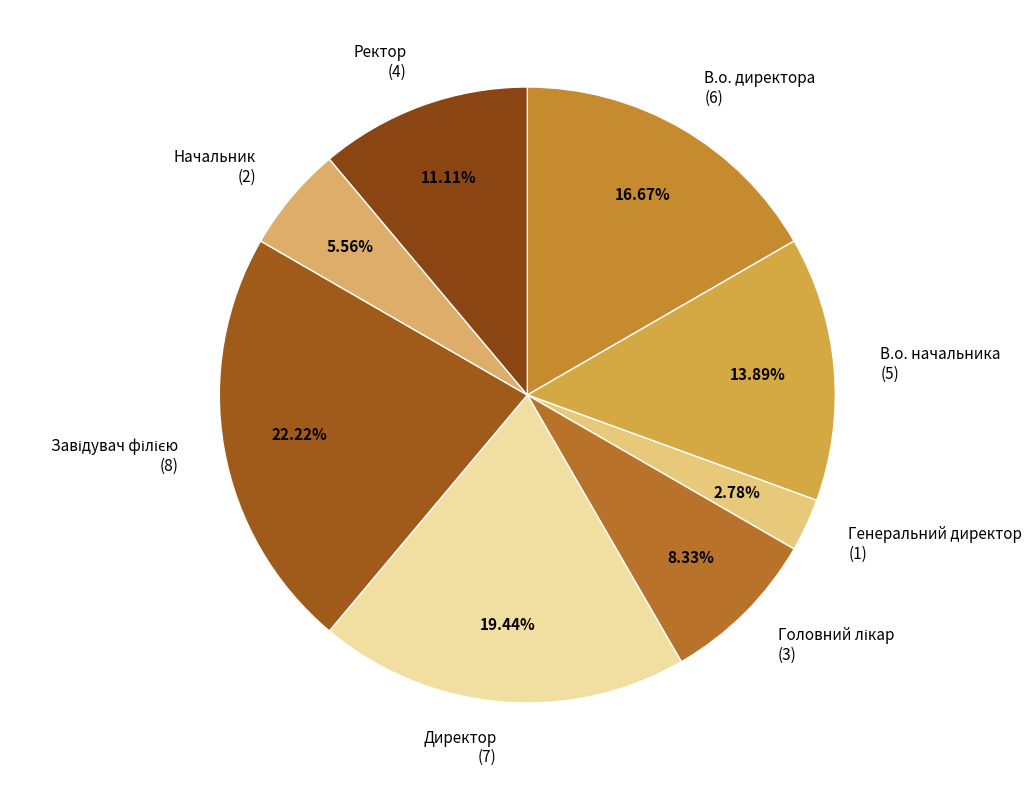

Approximately how many times larger is the value at В.о. директора (6) compared to Начальник (2)?

3.0